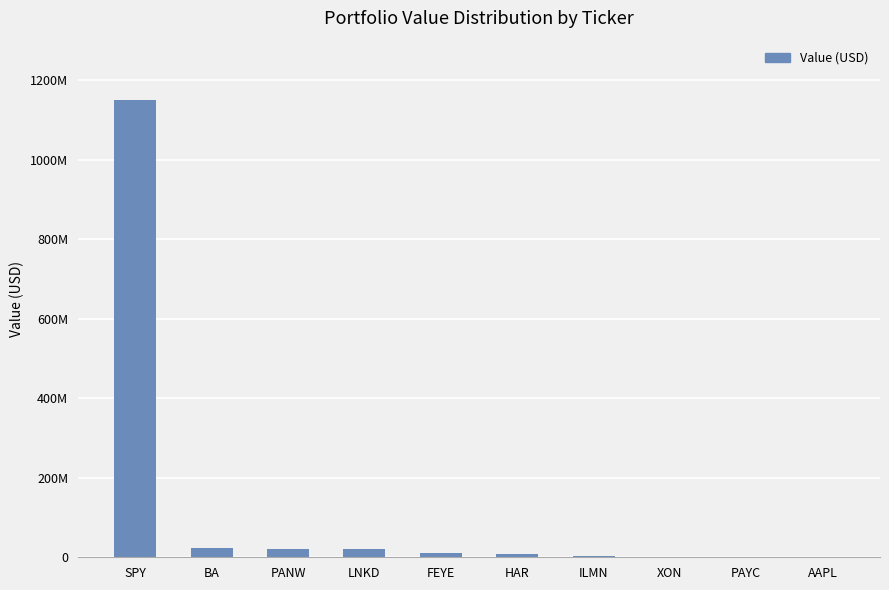

What is the sum of the values at ILMN and PANW?

24164000